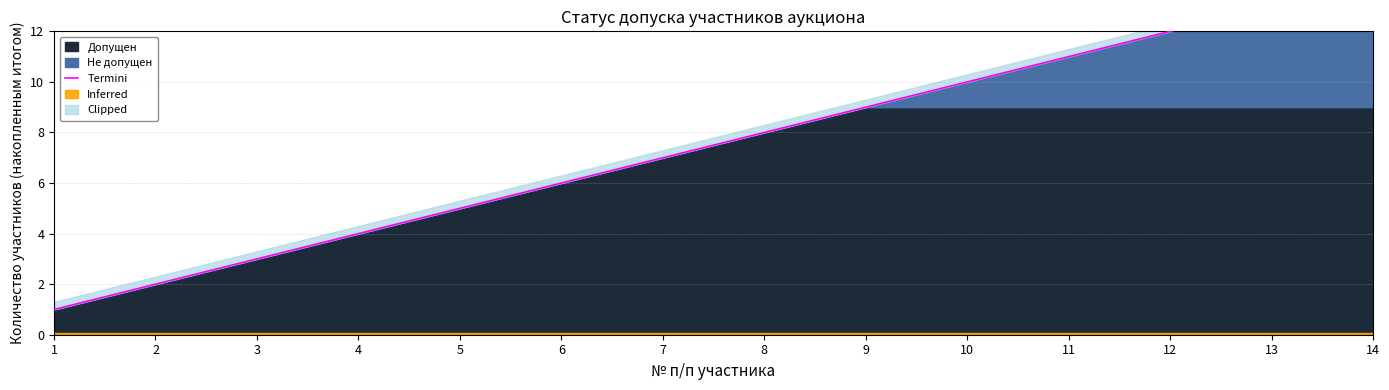

What is the change in value from 9 to 12?

+3